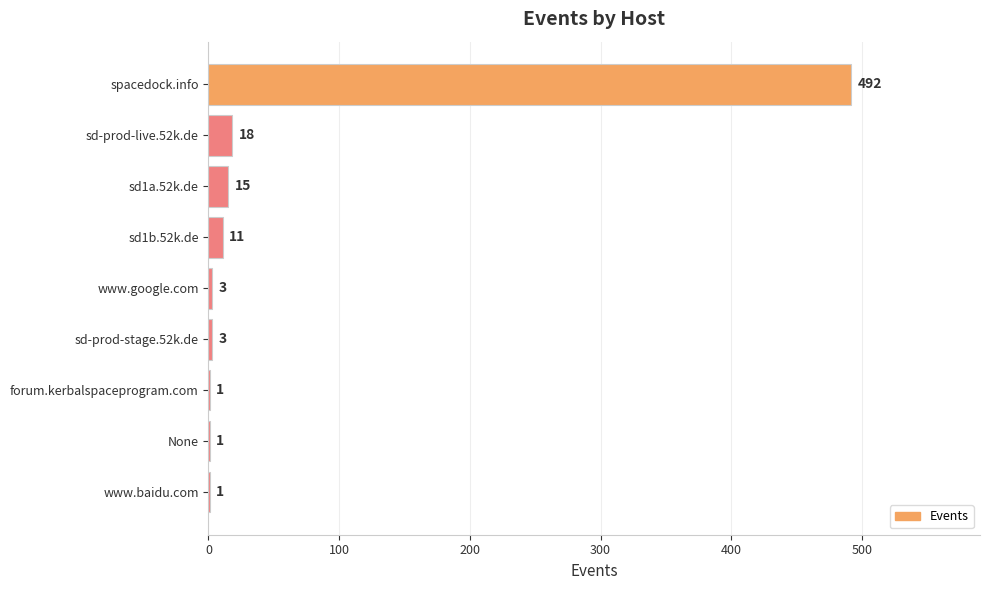

At which label is the value closest to 246?

sd-prod-live.52k.de